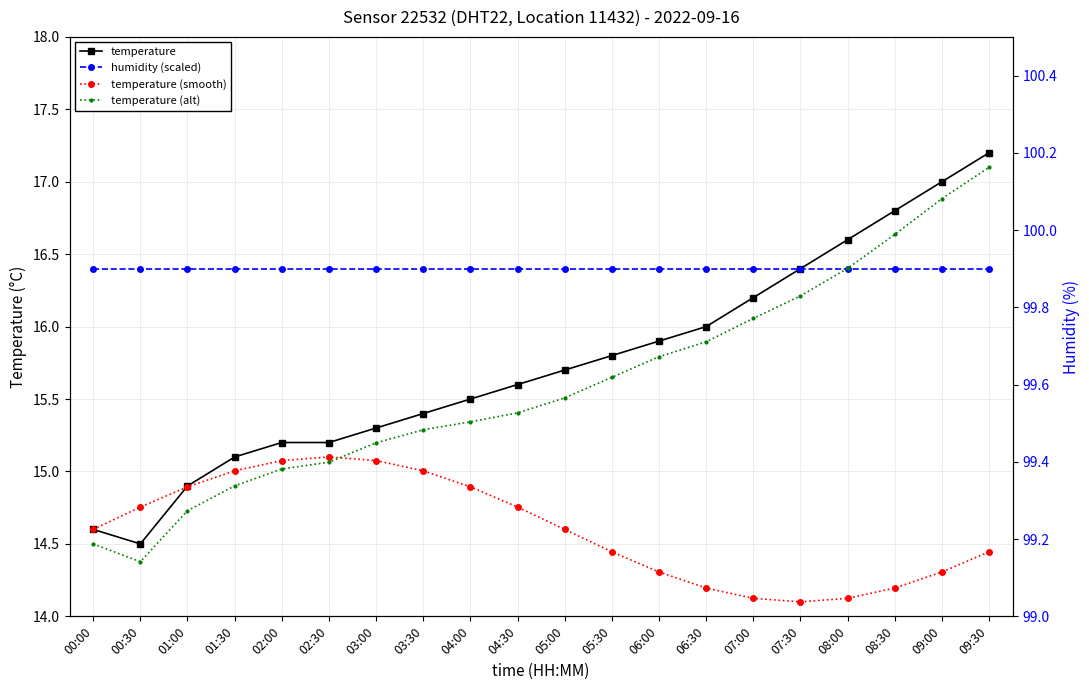

What is the value of the humidity (scaled) point at the 12th from the left?

16.4